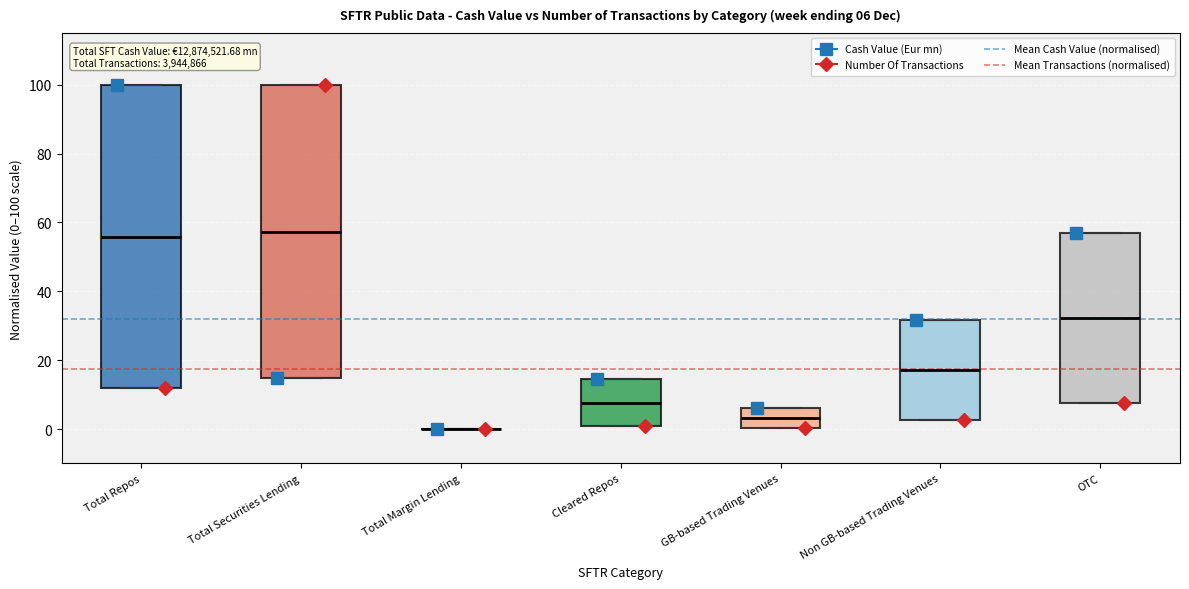

Which box is the tallest, from its lower edge to its upper edge?

Total Repos